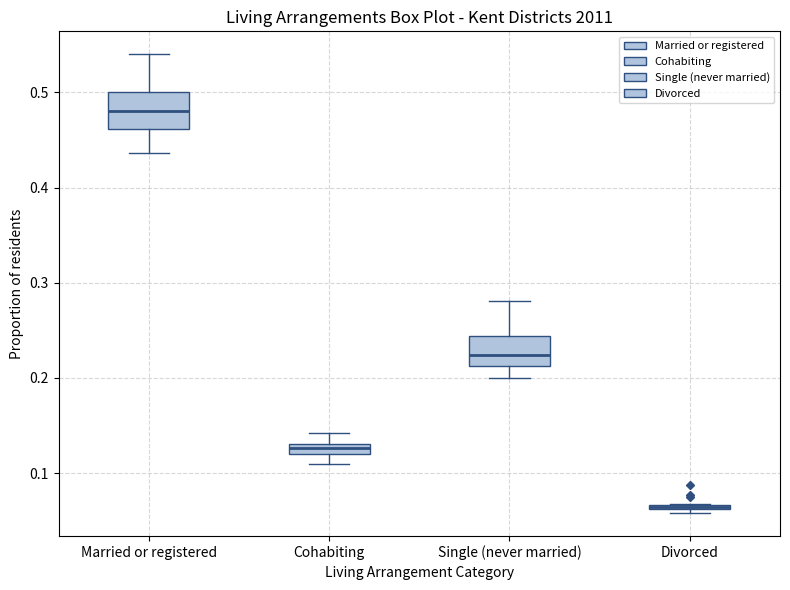

Where is the upper edge of the box for Divorced on the y-axis? The values are not printed on the chart, so give them approximately, as read against the axis.

0.07